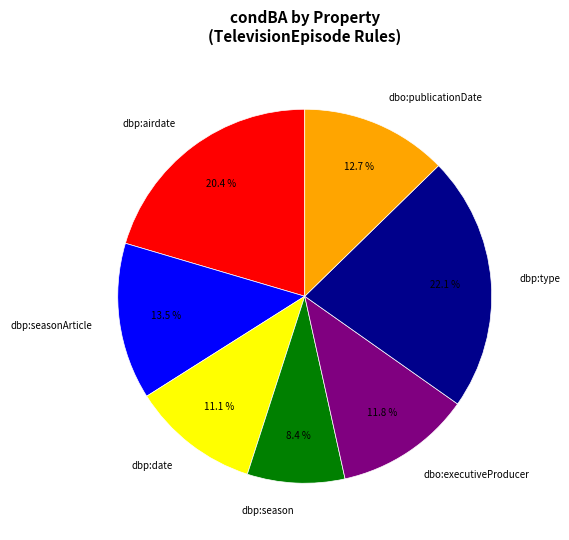

Count the number of slices in the pie.

7